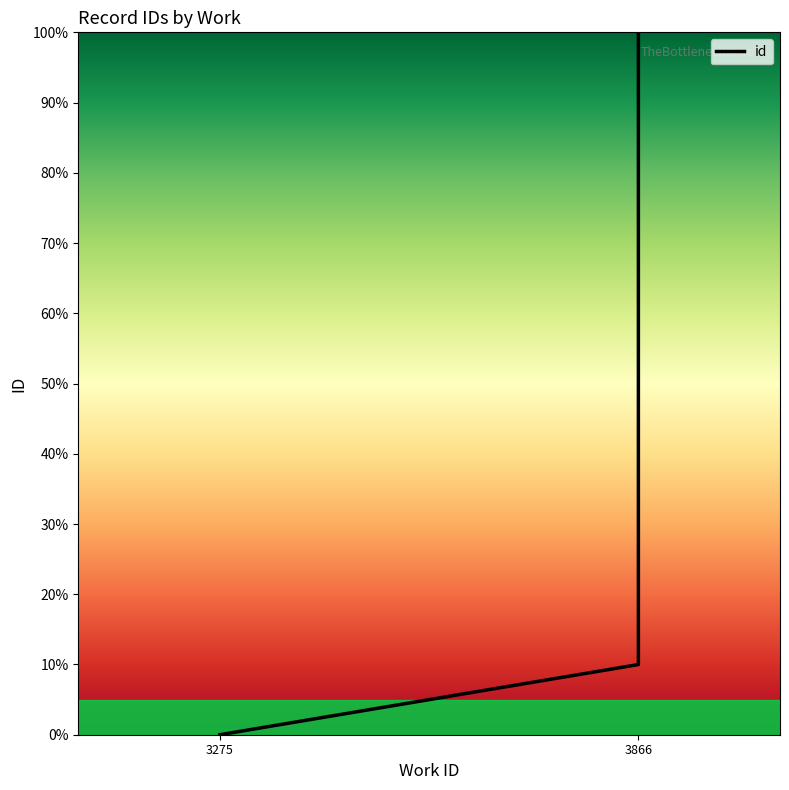

The value at 3866 is 13.3. True or false?

False